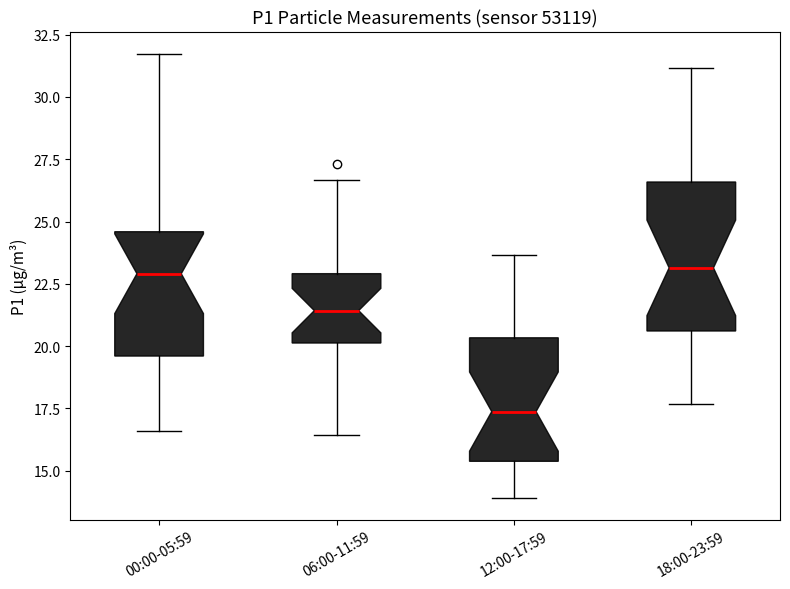

Where does the upper whisker of the box for 06:00-11:59 end on the y-axis? The values are not printed on the chart, so give them approximately, as read against the axis.

26.5